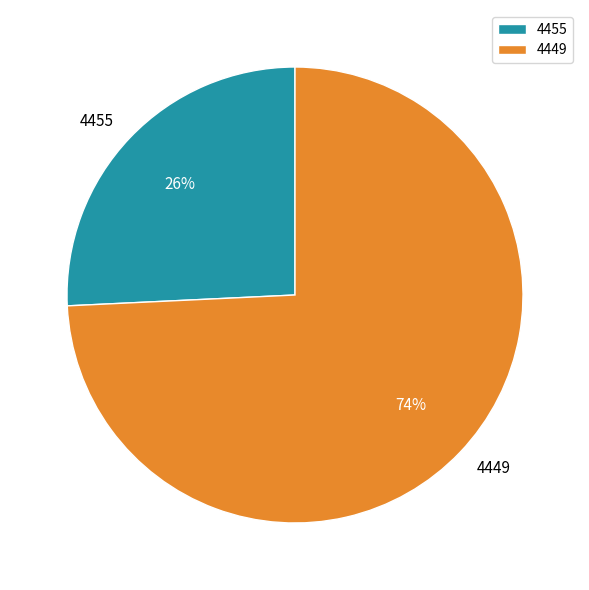

How many segments does this pie chart have?

2